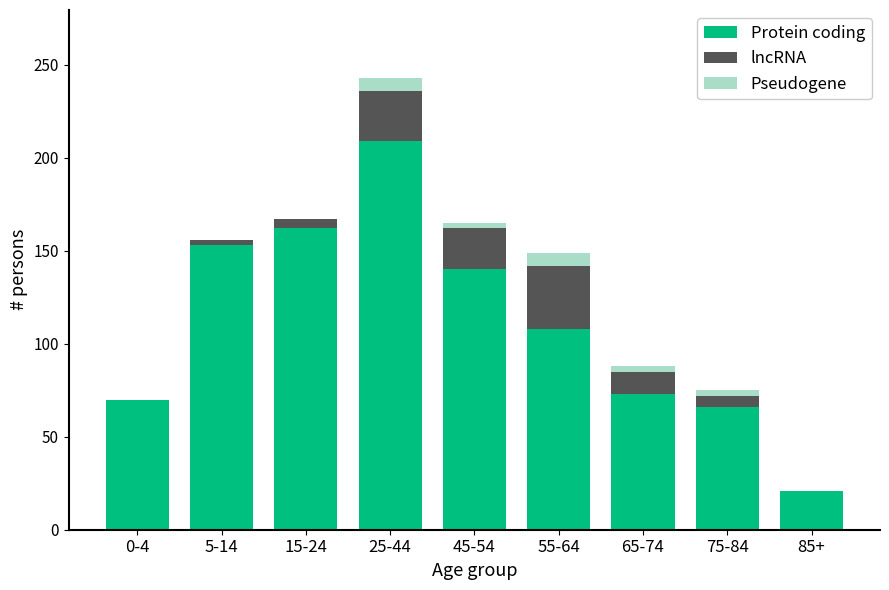

Reading left to right, transcribe the values for Protein coding.

0-4=70	5-14=153	15-24=162	25-44=209	45-54=140	55-64=108	65-74=73	75-84=66	85+=21